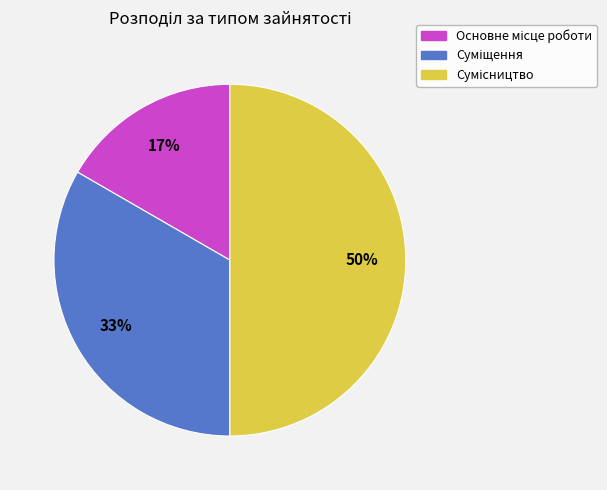

To the nearest percent, what is the difference between the largest and smallest slice percentages?

33%